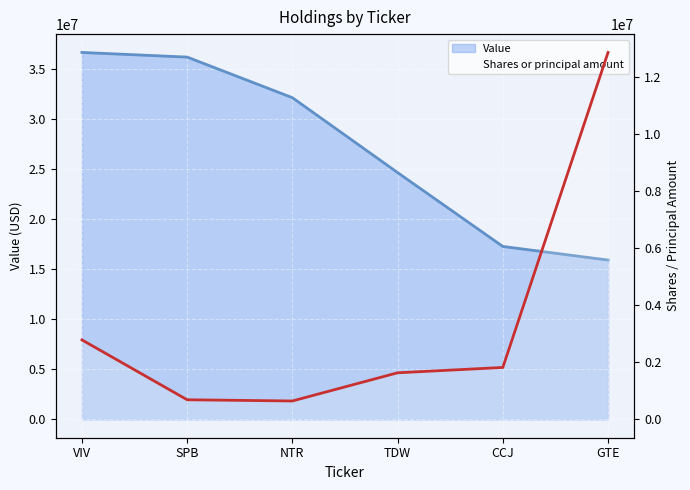

What is the sum of all Value values?

162893000